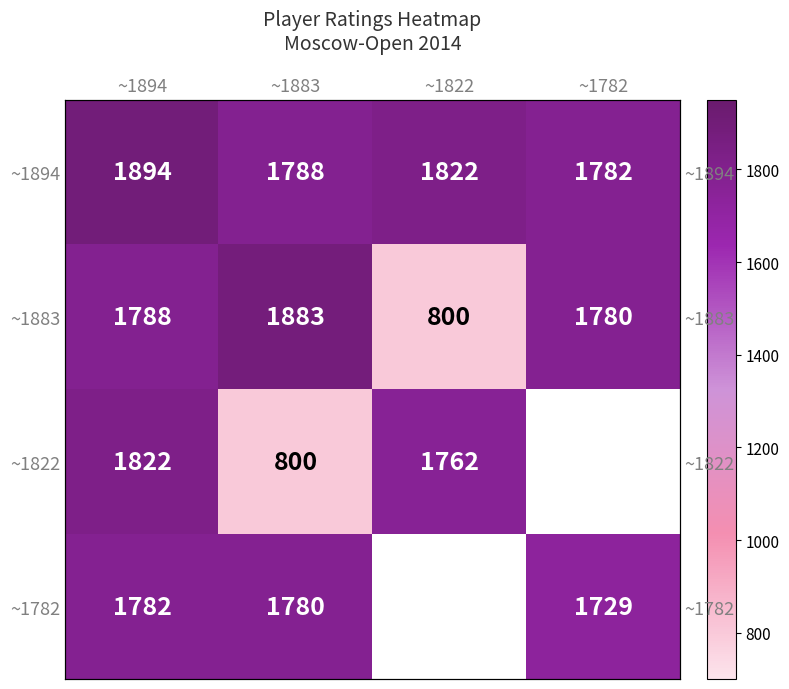

Count the number of categories in the chart.

4